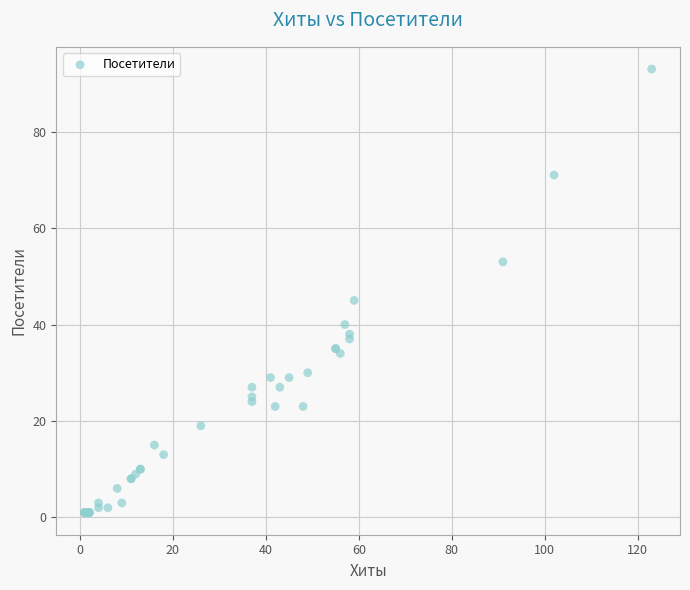

What Y value in the scatter plot is closest to 47?

45